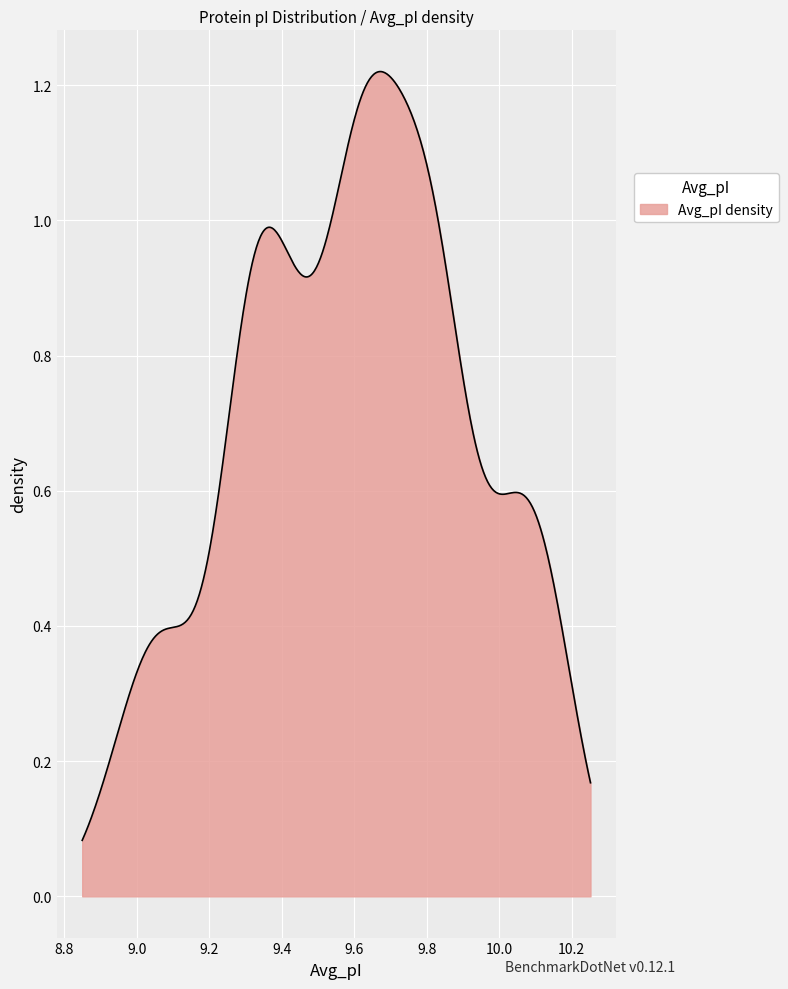

What is the value of the 31st point from the left?

9.6